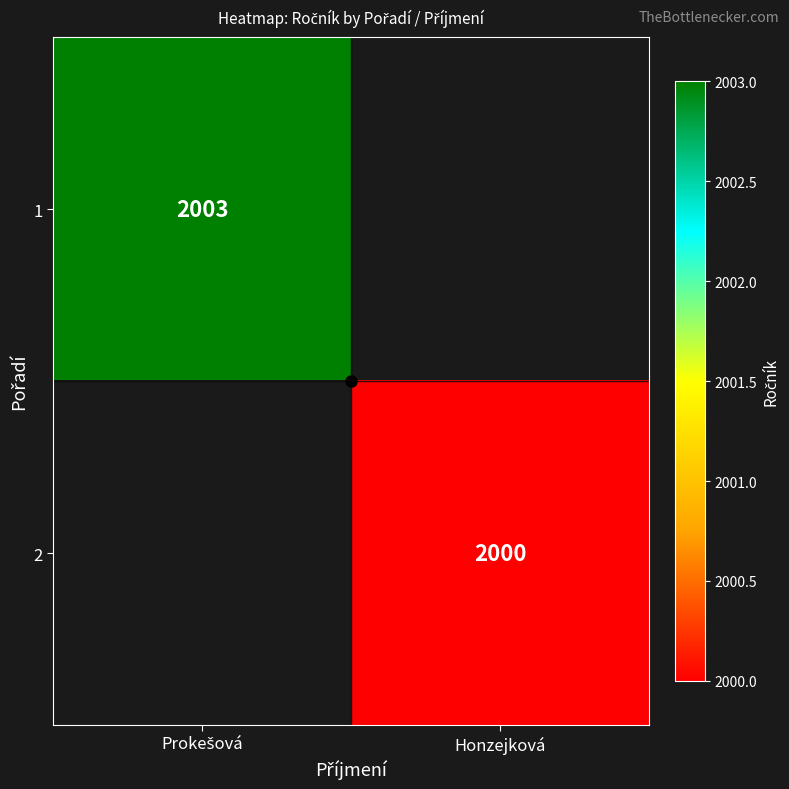

List the series in order of their overall mean, highest first.

1, 2